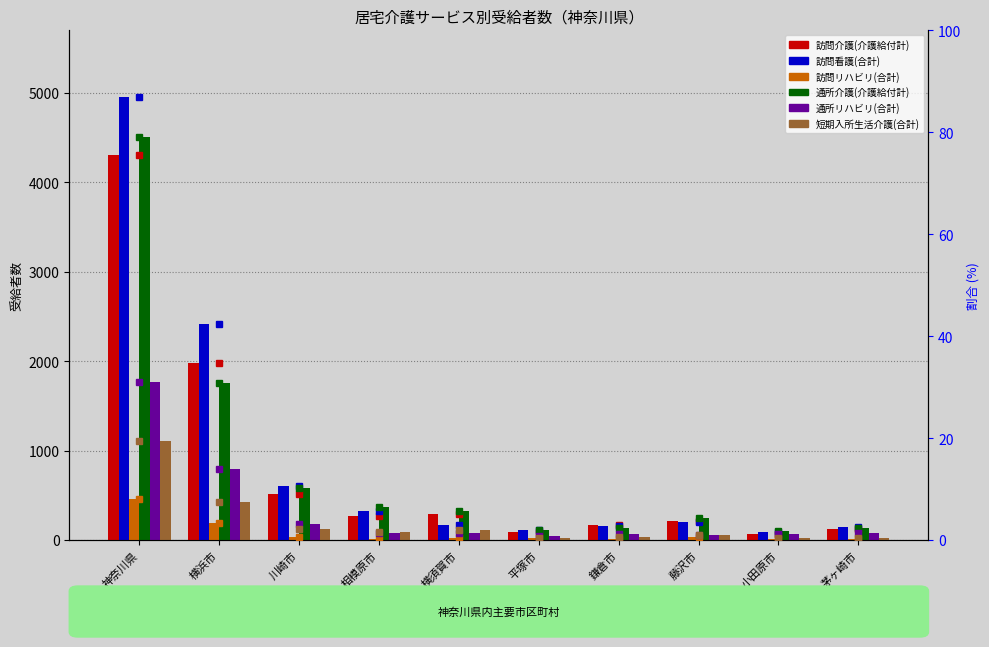

How many values in the 通所リハビリ(合計) series are below 1?

1